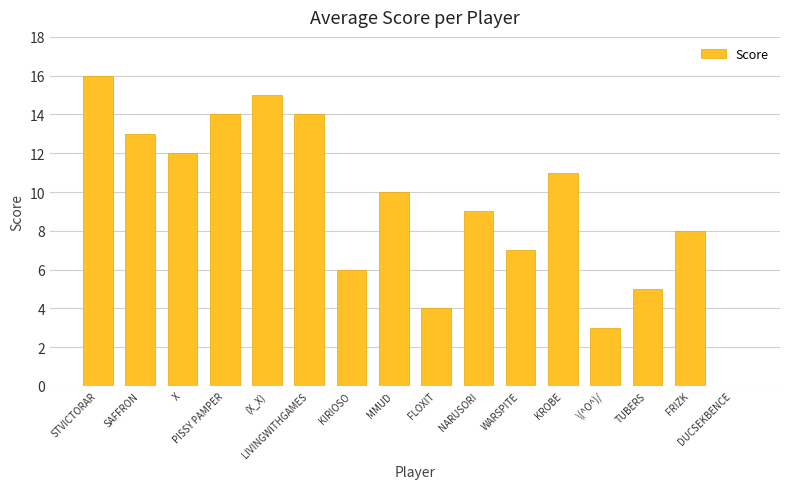

Are the bars horizontal?

No